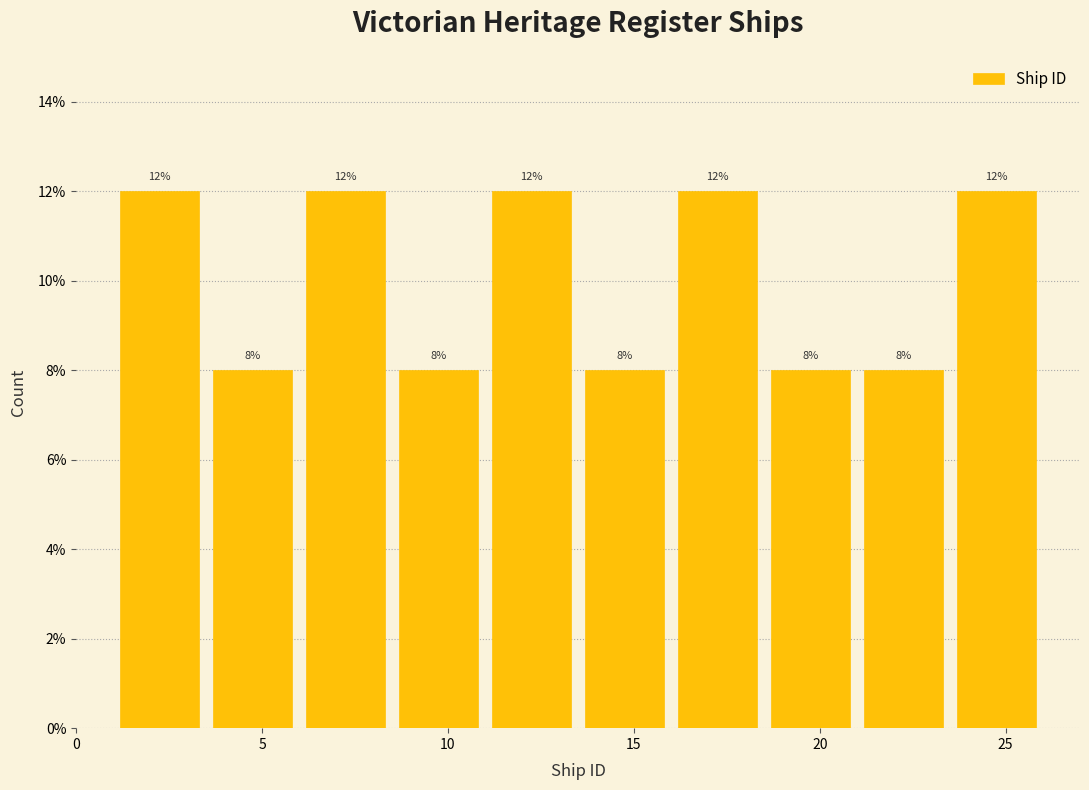

What is the height of the bar covering 18.5 to 21.0 on the x-axis?

8